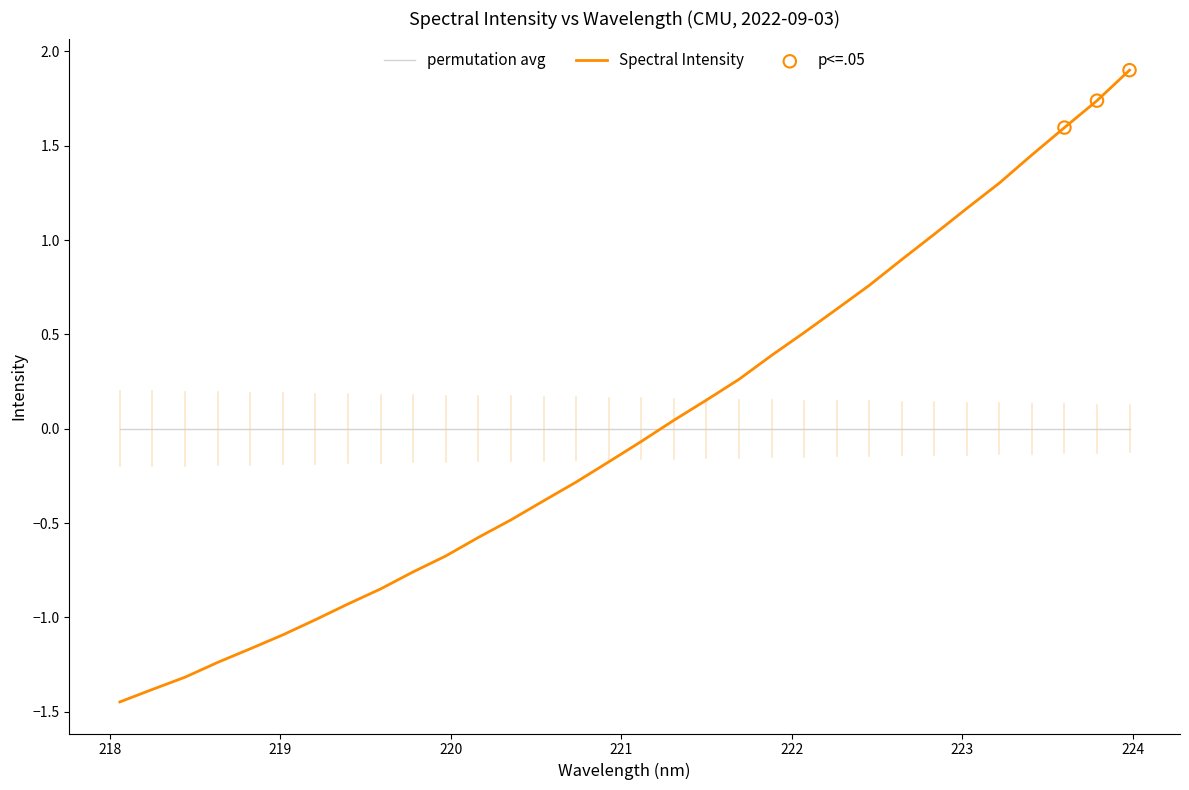

Which series has the largest range (max minus min)?

Spectral Intensity